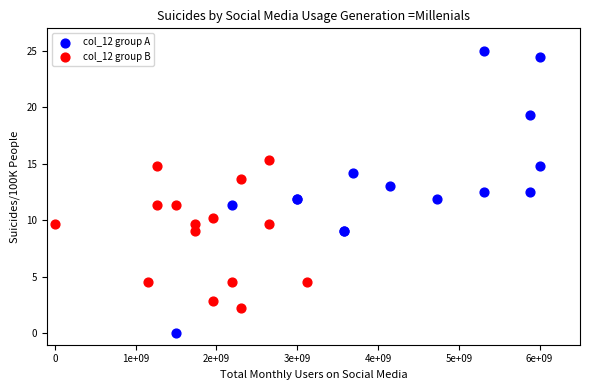

Which series contains the highest Y value?

col_12 group A